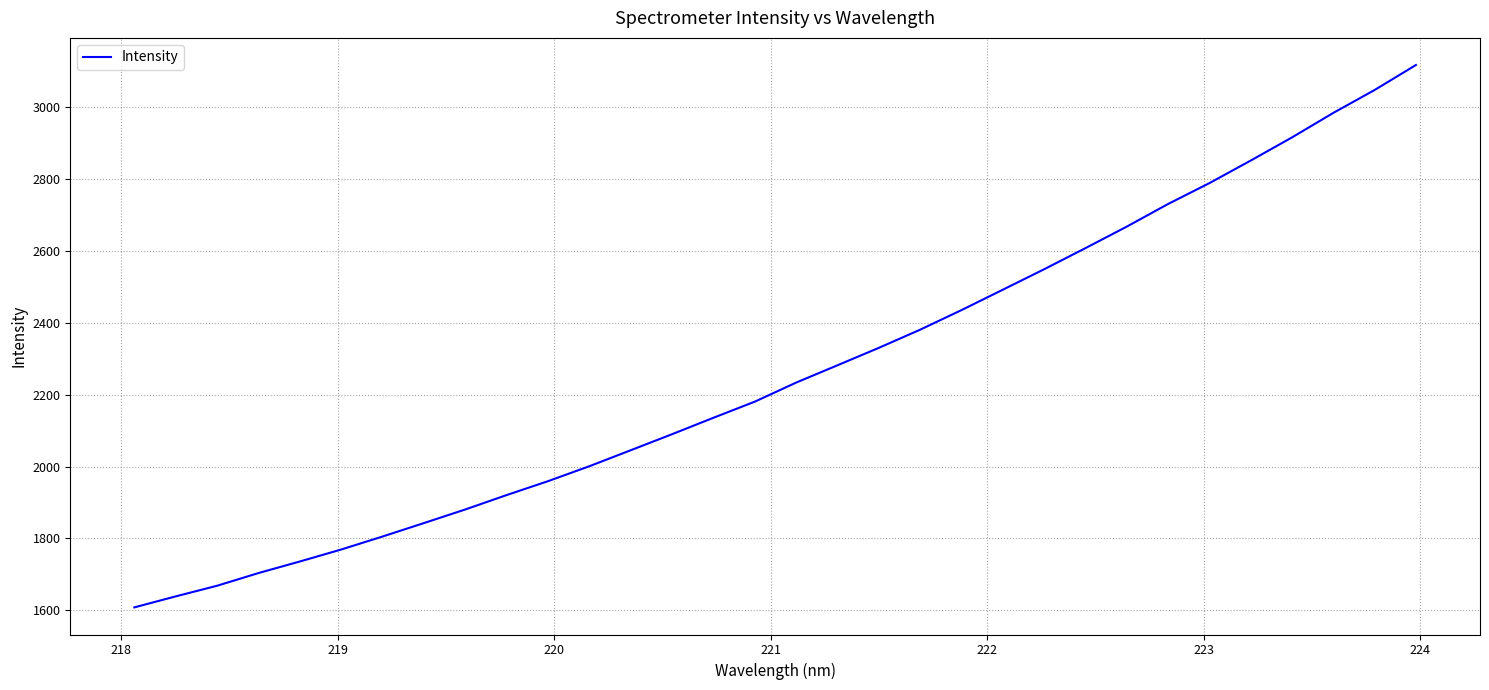

What is the minimum value shown in the chart?

1607.8